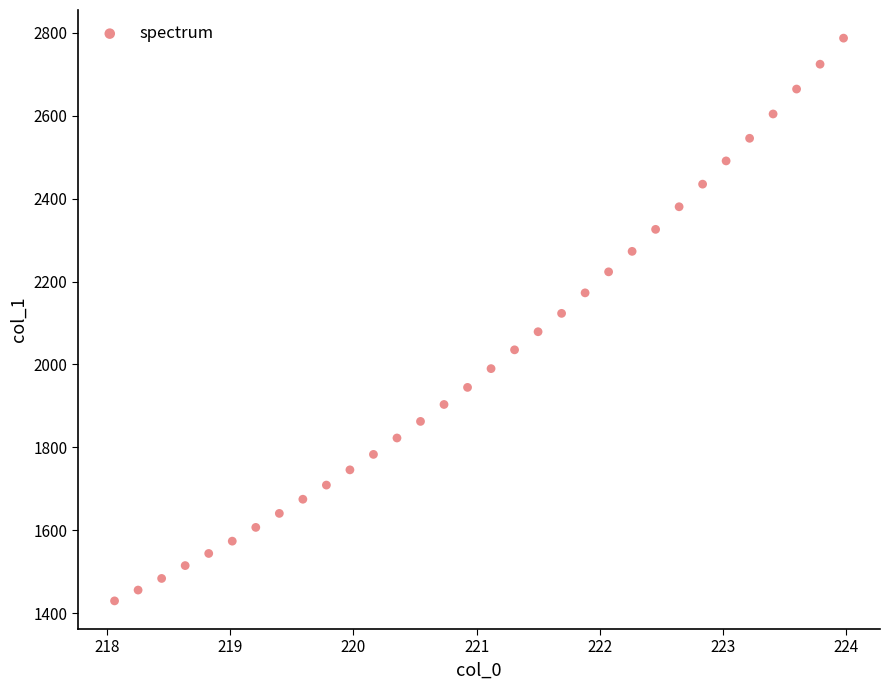

What is the range of Y values (max minus min)?

1356.8